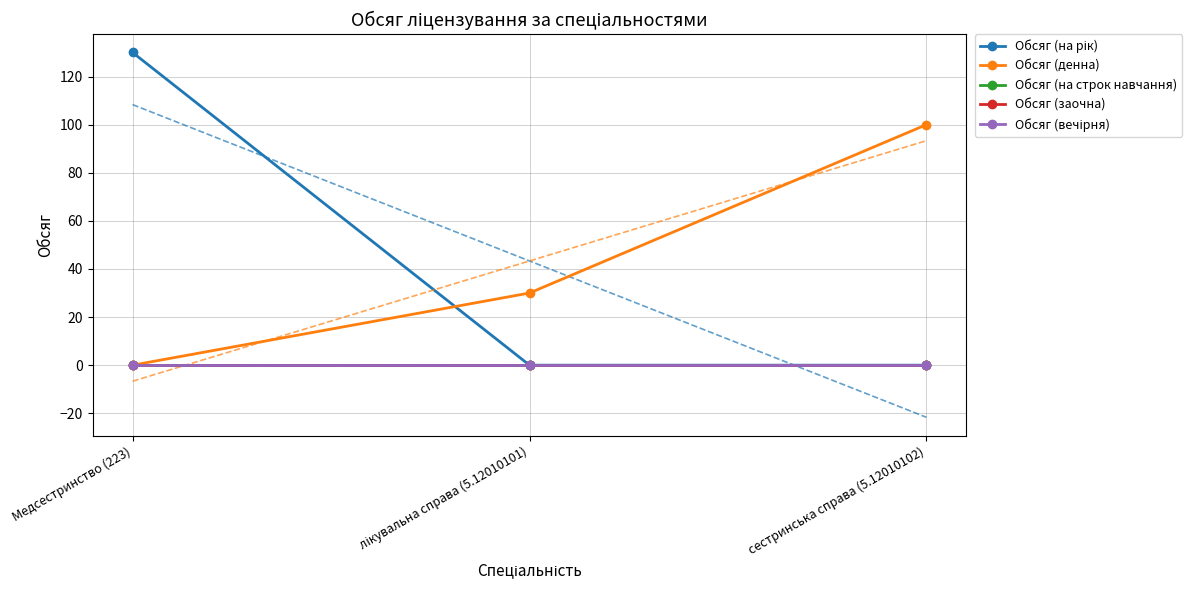

Which series changed the most between Медсестринство (223) and лікувальна справа (5.12010101)?

Обсяг (на рік)